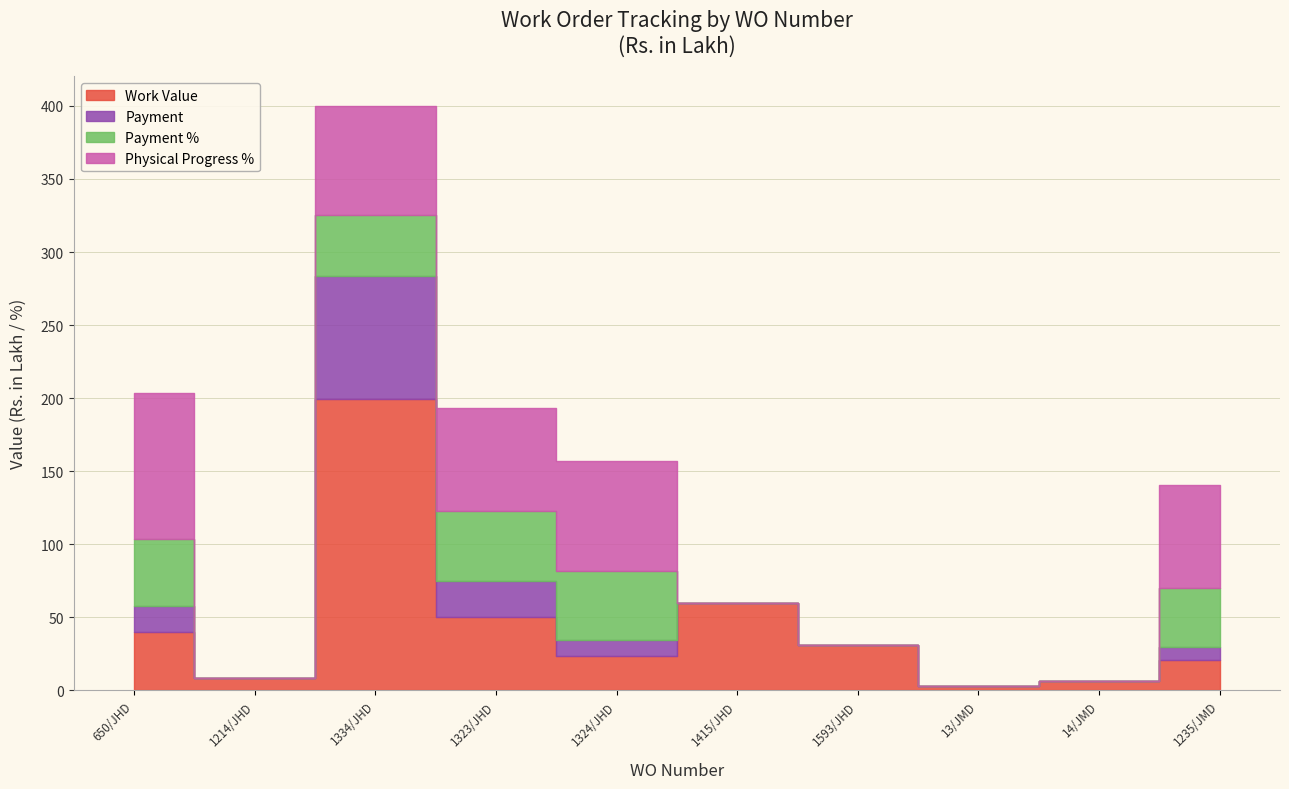

Rank the series by their maximum value, from highest to lowest.

Work Value, Physical Progress %, Payment, Payment %